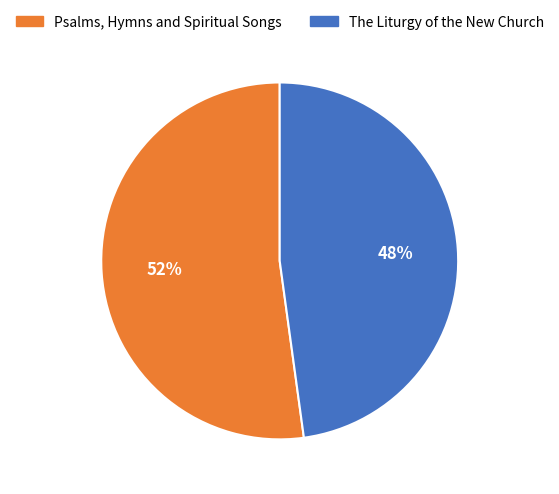

To the nearest percent, what is the combined percentage of Psalms, Hymns and Spiritual Songs and The Liturgy of the New Church?

100%